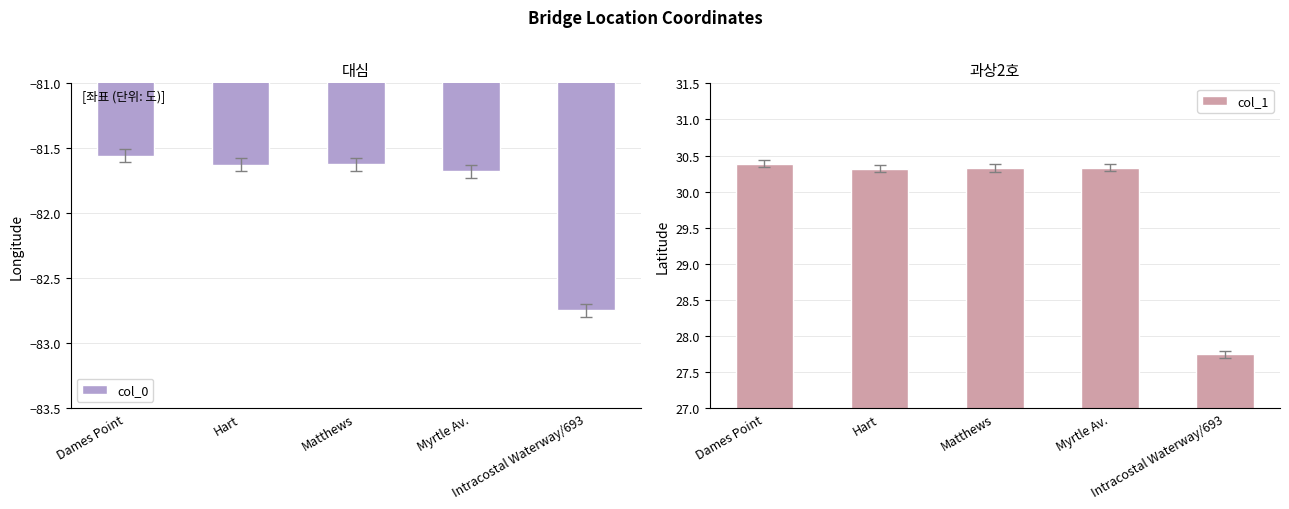

What are all the series names shown in the legend?

col_0, col_1